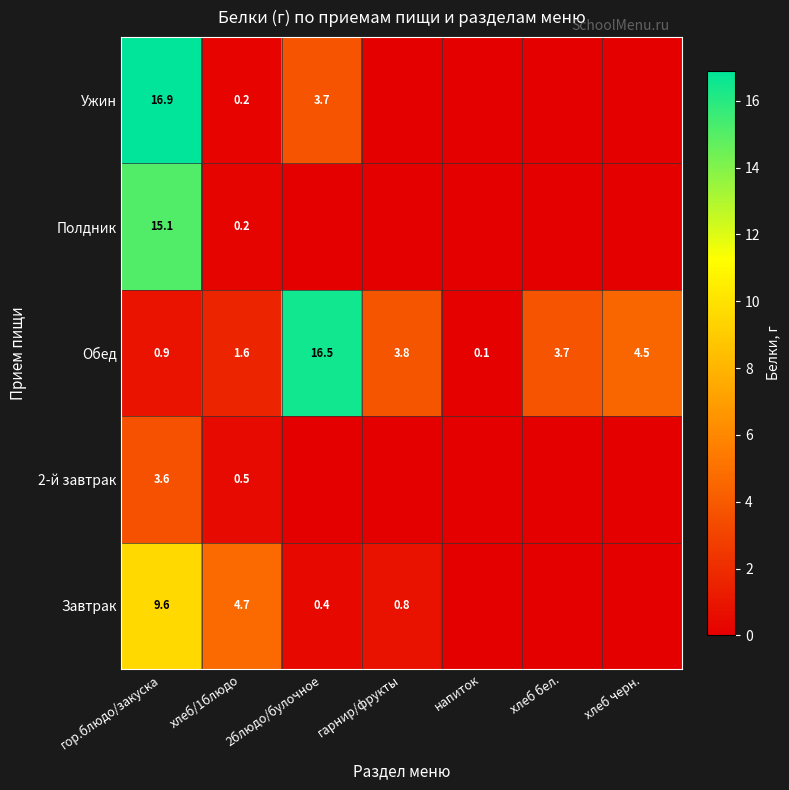

What is the total value across all series at хлеб бел.?

3.7